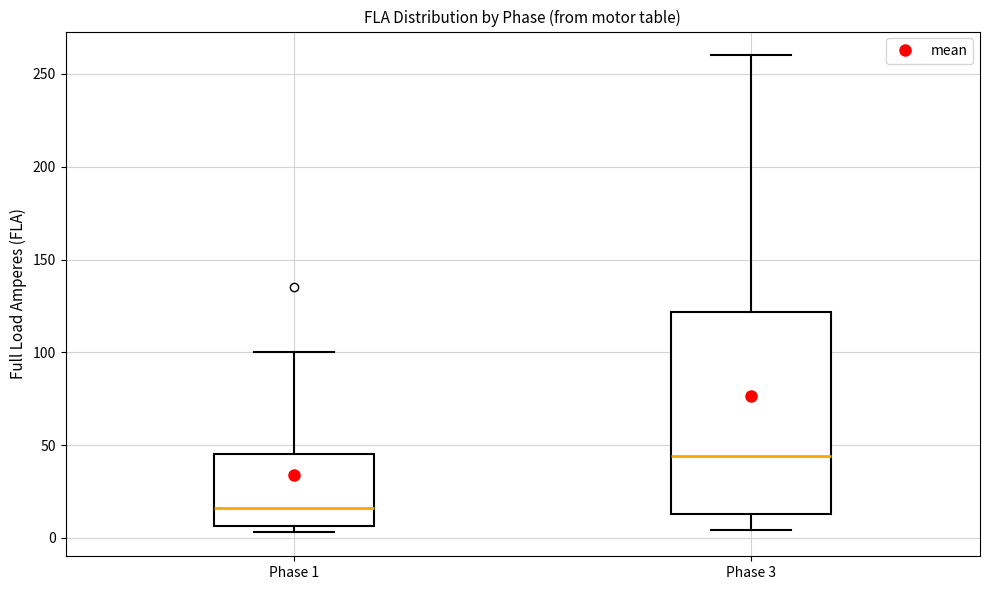

Which box is the tallest, from its lower edge to its upper edge?

Phase 3